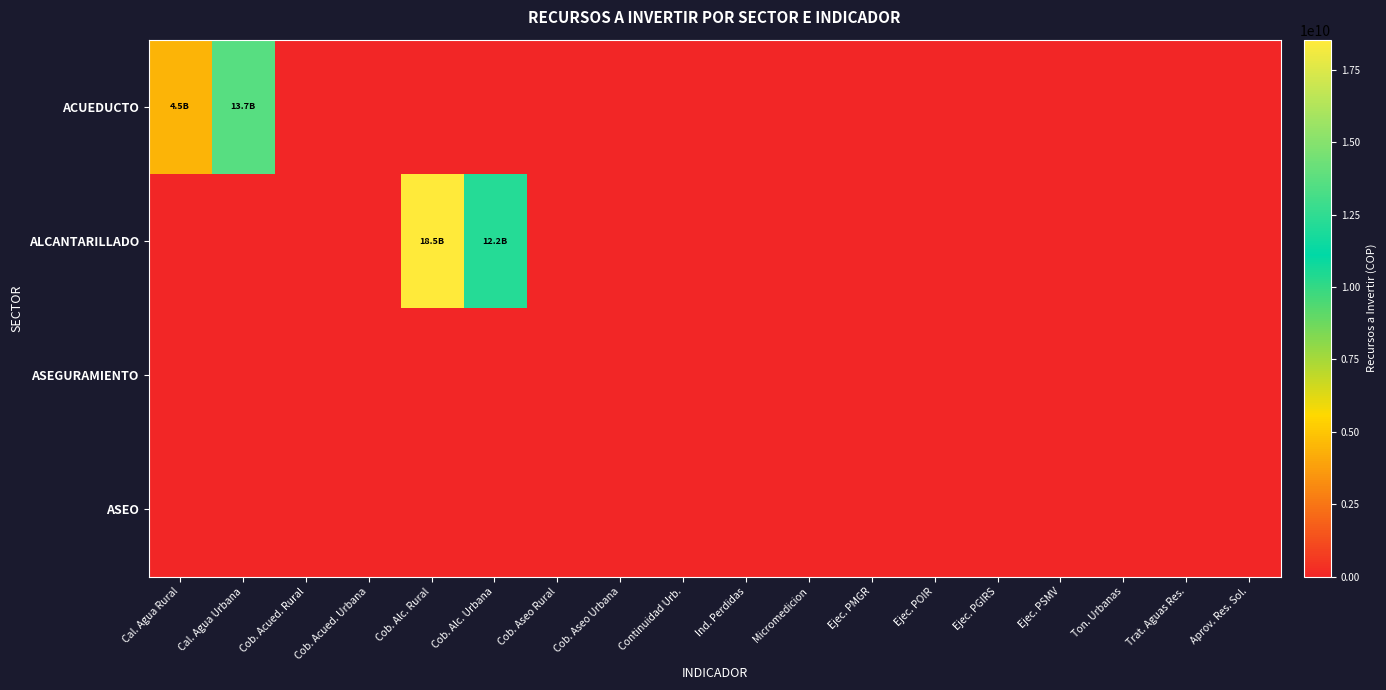

Reading left to right, what are all the values shown in this chart?

ACUEDUCTO: Cal. Agua Rural=4479217608	Cal. Agua Urbana=13674082526	Cob. Acued. Rural=0	Cob. Acued. Urbana=0	Cob. Alc. Rural=0	Cob. Alc. Urbana=0	Cob. Aseo Rural=0	Cob. Aseo Urbana=0	Continuidad Urb.=0	Ind. Perdidas=0	Micromedicion=0	Ejec. PMGR=0	Ejec. POIR=0	Ejec. PGIRS=0	Ejec. PSMV=0	Ton. Urbanas=0	Trat. Aguas Res.=0	Aprov. Res. Sol.=0
ALCANTARILLADO: Cal. Agua Rural=0	Cal. Agua Urbana=0	Cob. Acued. Rural=0	Cob. Acued. Urbana=0	Cob. Alc. Rural=18546489905	Cob. Alc. Urbana=12171808521	Cob. Aseo Rural=0	Cob. Aseo Urbana=0	Continuidad Urb.=0	Ind. Perdidas=0	Micromedicion=0	Ejec. PMGR=0	Ejec. POIR=0	Ejec. PGIRS=0	Ejec. PSMV=0	Ton. Urbanas=0	Trat. Aguas Res.=0	Aprov. Res. Sol.=0
ASEGURAMIENTO: Cal. Agua Rural=0	Cal. Agua Urbana=0	Cob. Acued. Rural=0	Cob. Acued. Urbana=0	Cob. Alc. Rural=0	Cob. Alc. Urbana=0	Cob. Aseo Rural=0	Cob. Aseo Urbana=0	Continuidad Urb.=0	Ind. Perdidas=0	Micromedicion=0	Ejec. PMGR=0	Ejec. POIR=0	Ejec. PGIRS=0	Ejec. PSMV=0	Ton. Urbanas=0	Trat. Aguas Res.=0	Aprov. Res. Sol.=0
ASEO: Cal. Agua Rural=0	Cal. Agua Urbana=0	Cob. Acued. Rural=0	Cob. Acued. Urbana=0	Cob. Alc. Rural=0	Cob. Alc. Urbana=0	Cob. Aseo Rural=0	Cob. Aseo Urbana=0	Continuidad Urb.=0	Ind. Perdidas=0	Micromedicion=0	Ejec. PMGR=0	Ejec. POIR=0	Ejec. PGIRS=0	Ejec. PSMV=0	Ton. Urbanas=0	Trat. Aguas Res.=0	Aprov. Res. Sol.=0